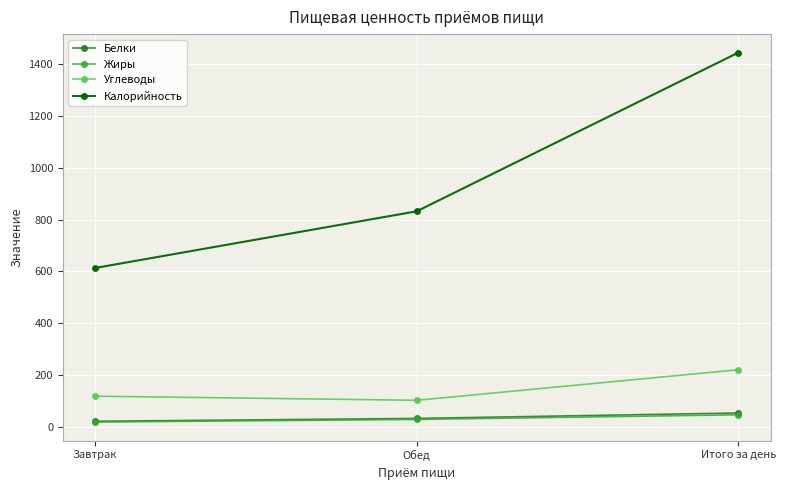

Which series has the widest spread of values?

Калорийность